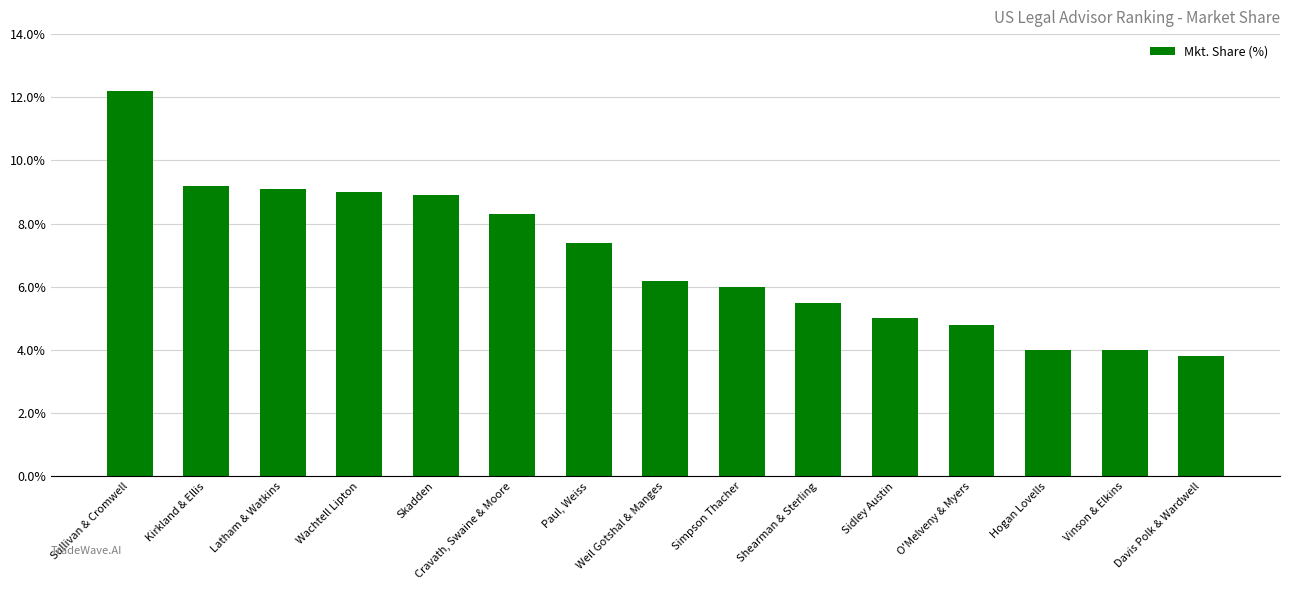

Reading right to left, extract all data points from this chart.

3.8	4.0	4.0	4.8	5.0	5.5	6.0	6.2	7.4	8.3	8.9	9.0	9.1	9.2	12.2